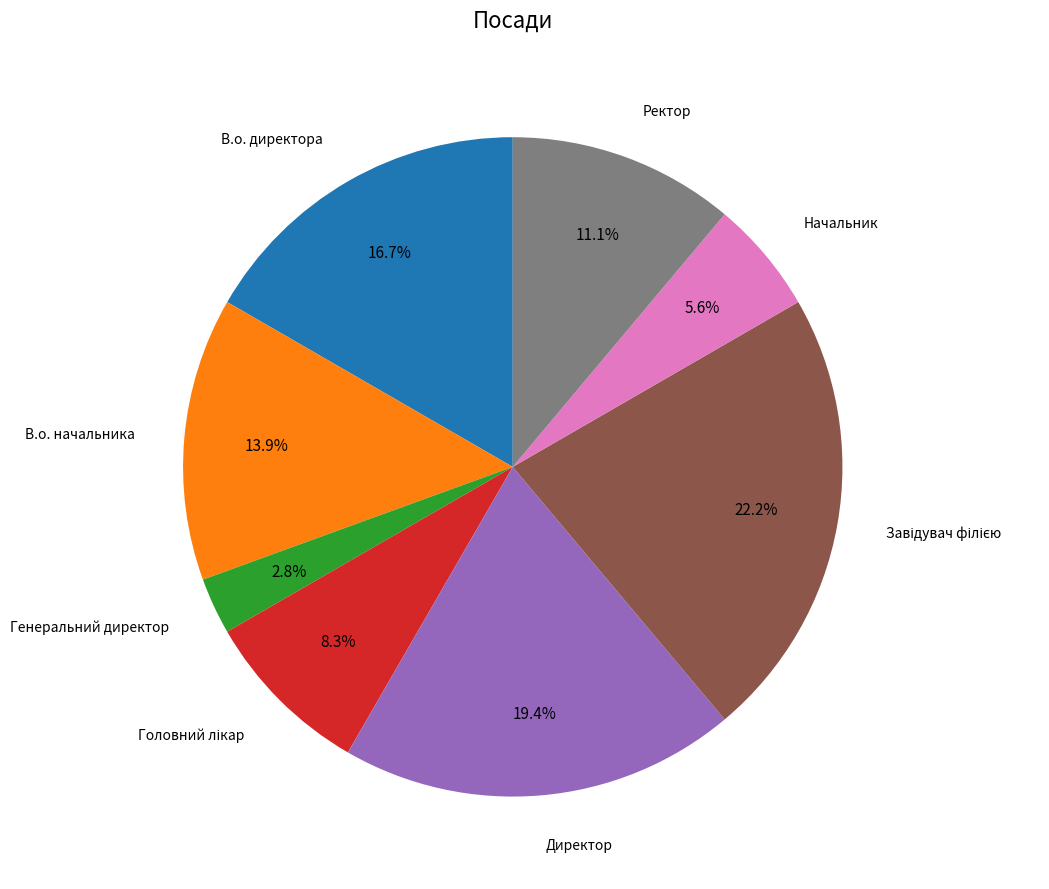

Which slice is the smallest?

Генеральний директор